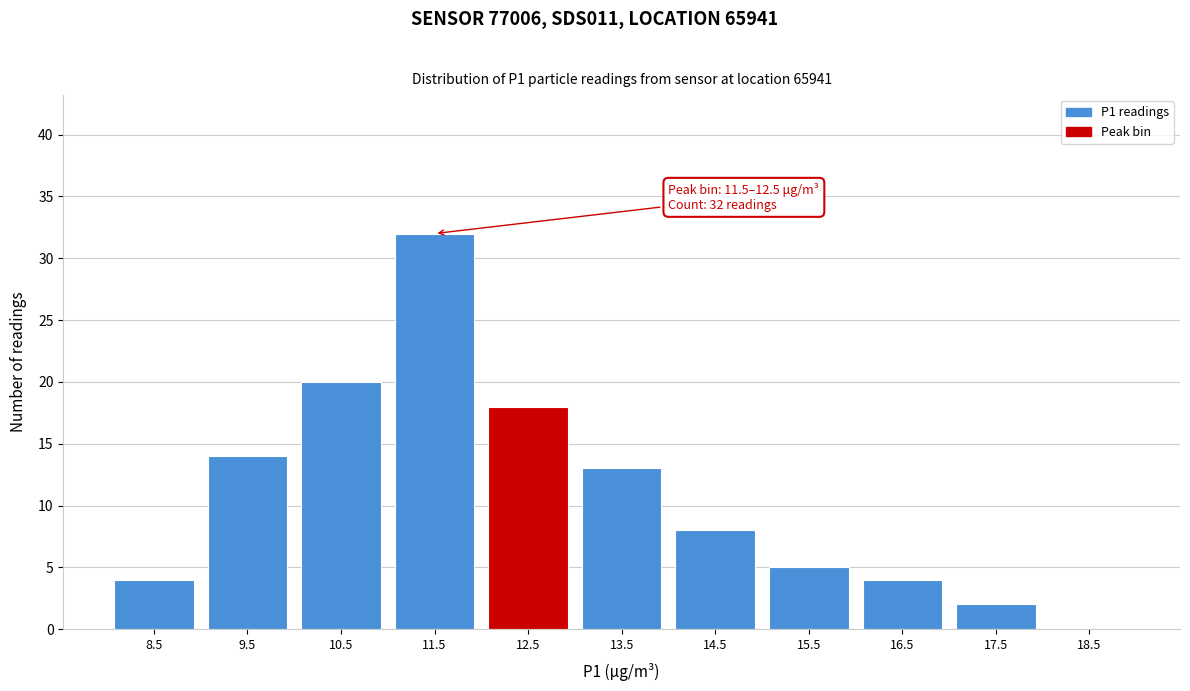

Reading left to right, extract all data points from this chart.

8.5=4	9.5=14	10.5=20	11.5=32	12.5=18	13.5=13	14.5=8	15.5=5	16.5=4	17.5=2	18.5=0